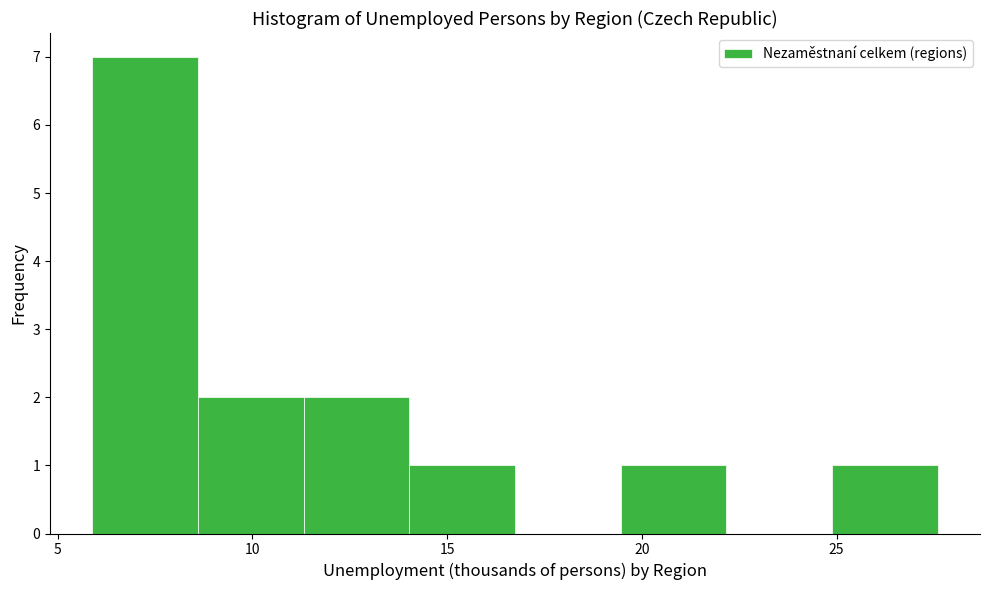

What is the height of the bar covering 14.0 to 16.5 on the x-axis? Neither the bar edges nor the heights are printed on the chart, so give them approximately, as read against the axes.

1